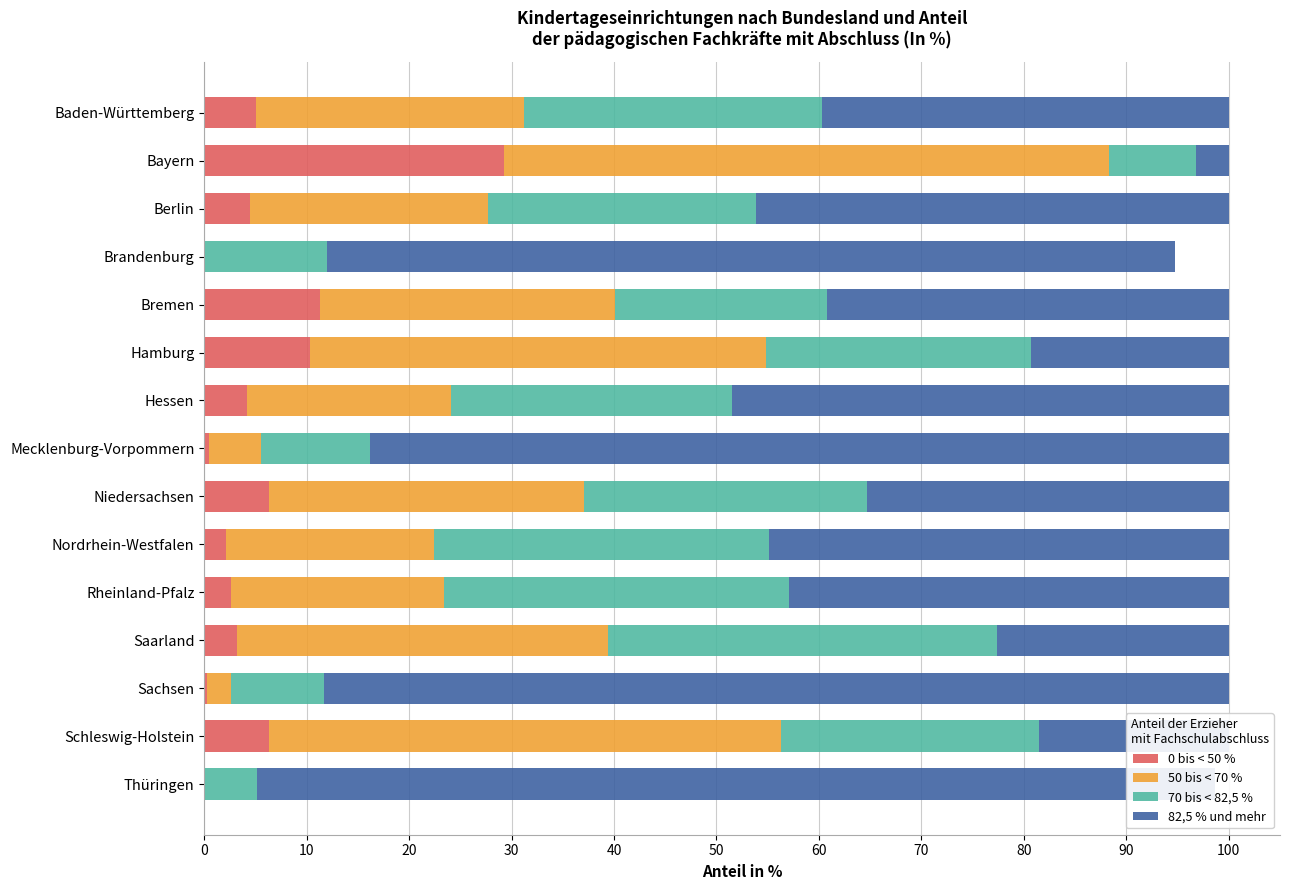

What is the average value of the 82,5 % und mehr series?

47.2